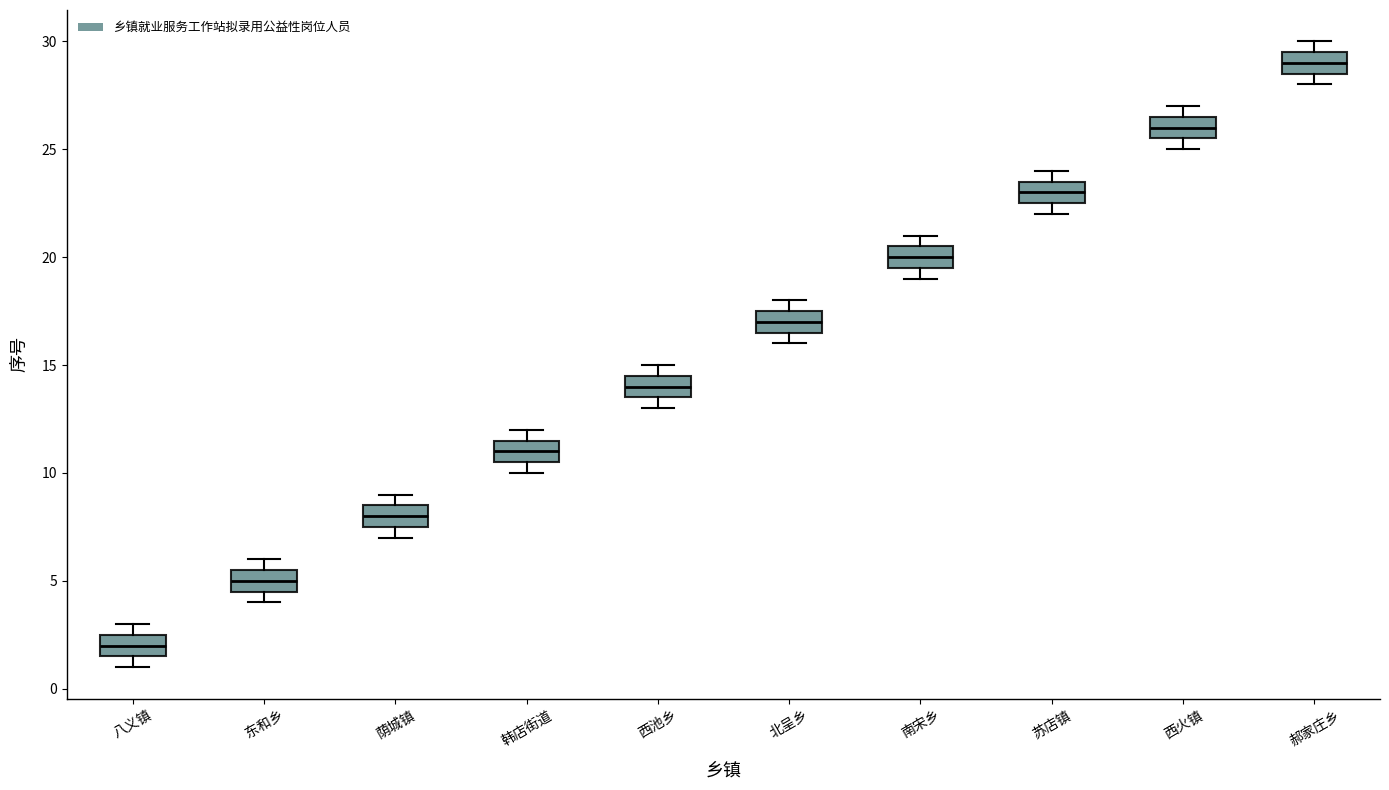

Which box has the lowest median line?

八义镇